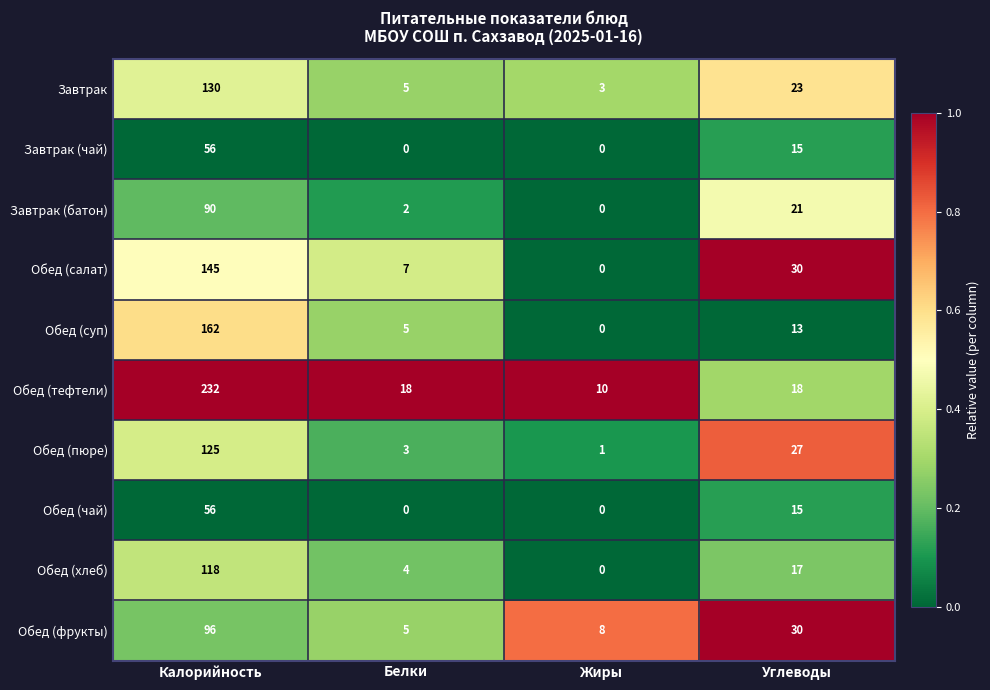

Which series has the largest range (max minus min)?

Обед (тефтели)